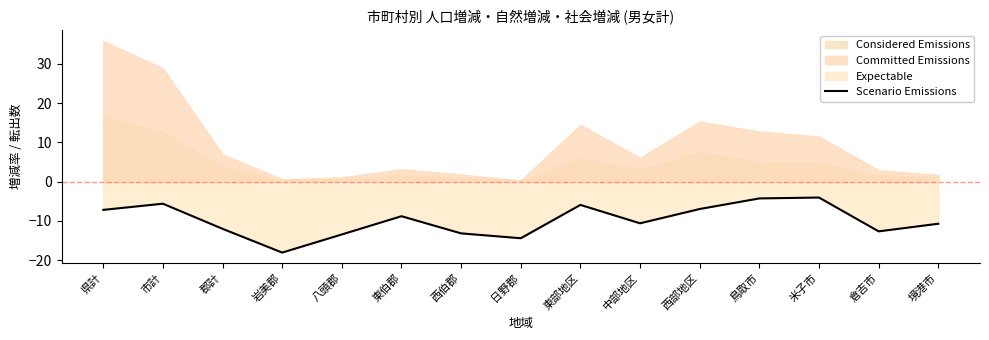

Where is the first local minimum?

岩美郡